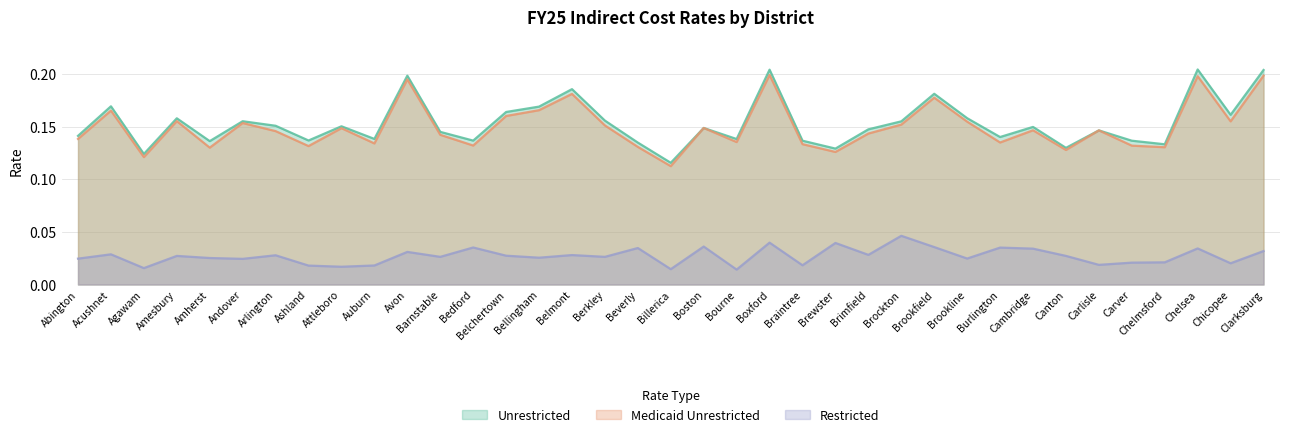

True or false: Medicaid Unrestricted has more than 2 points higher than both neighbors.

True